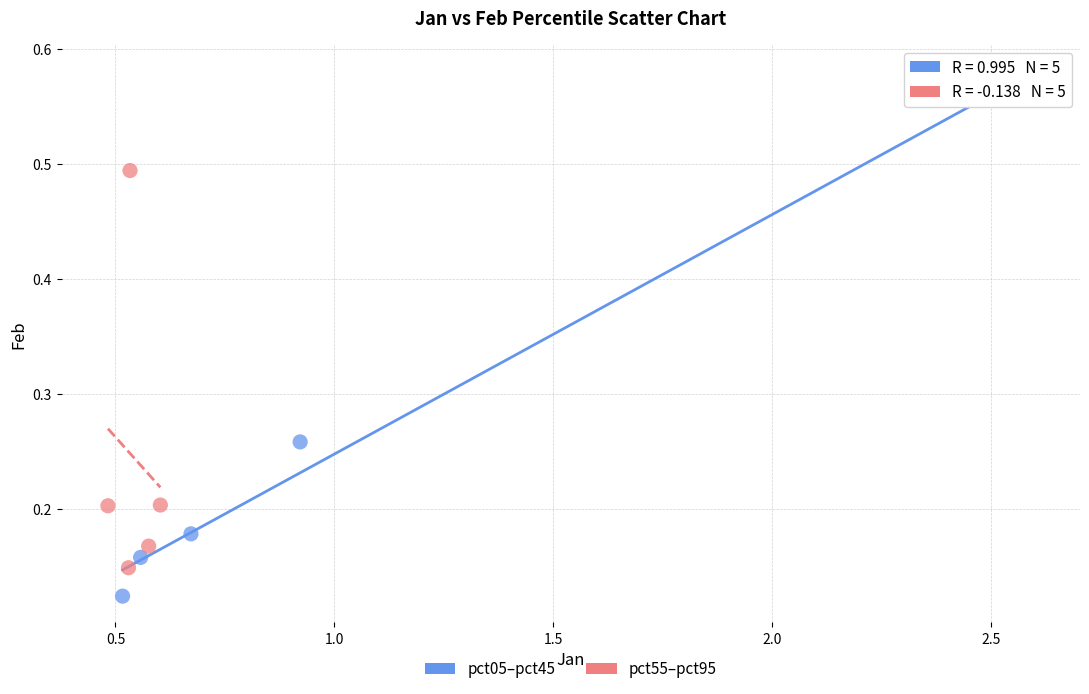

What are all the series names shown in the legend?

pct05–pct45, pct55–pct95